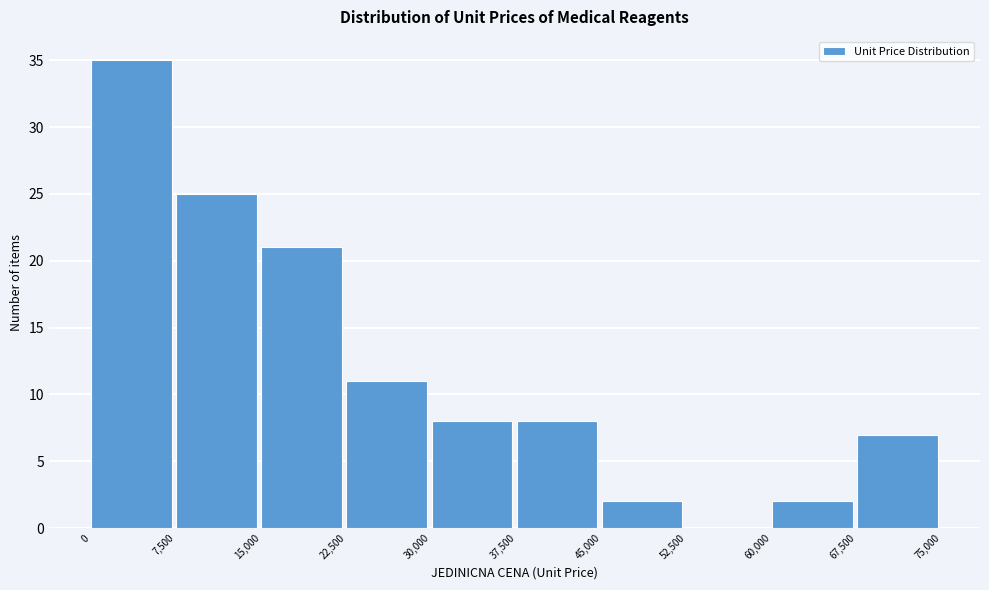

Reading left to right, list every bar in this chart as the range it spans on the x-axis followed by its height. The values are not printed on the chart, so give them approximately, as read against the axis.

0 to 7,500: 35
7,500 to 15,000: 25
15,000 to 22,500: 21
22,500 to 30,000: 11
30,000 to 37,500: 8
37,500 to 45,000: 8
45,000 to 52,500: 2
52,500 to 60,000: 0
60,000 to 67,500: 2
67,500 to 75,000: 7